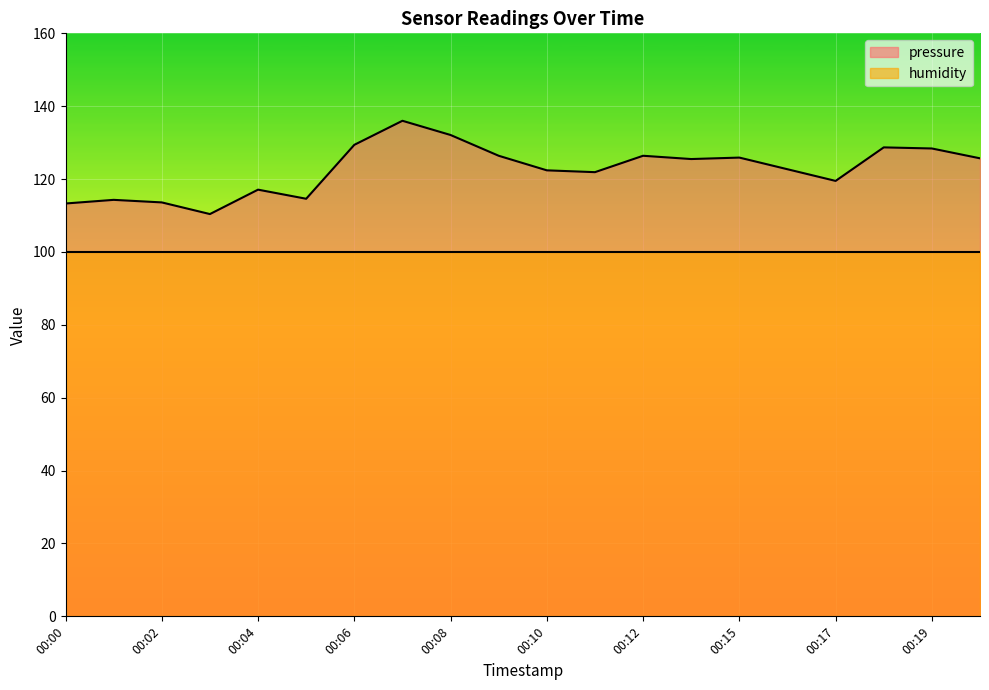

What is the difference between the maximum and minimum values?

25.6